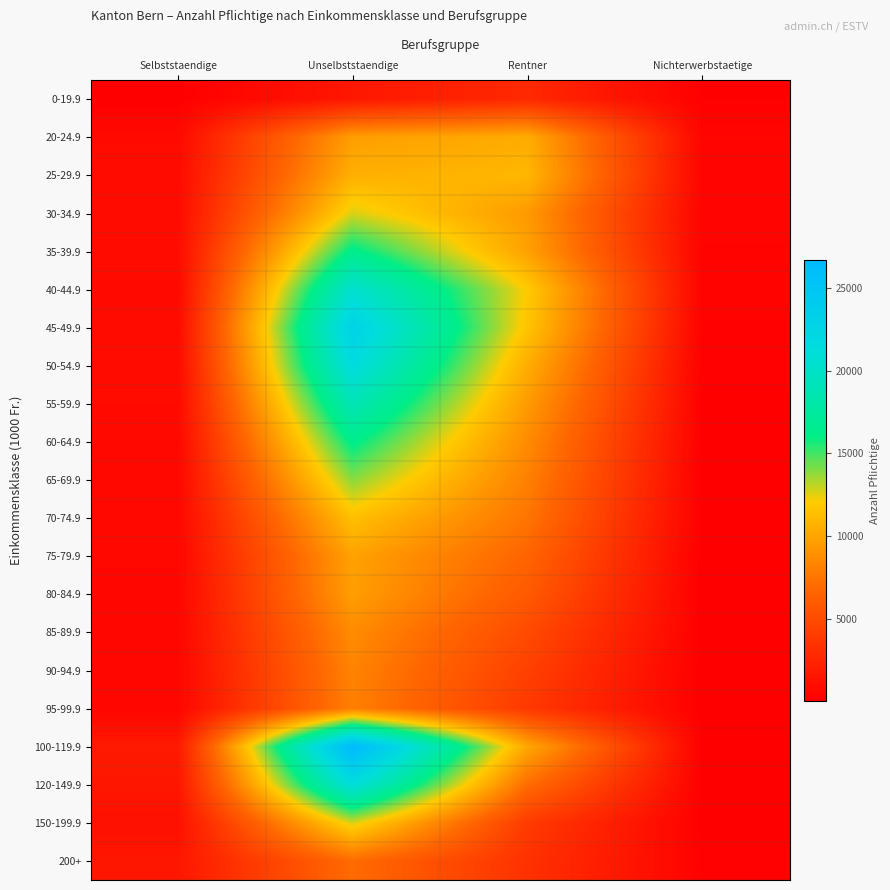

Rank the series at Unselbststaendige from highest to lowest value.

100-119.9, 45-49.9, 50-54.9, 120-149.9, 40-44.9, 55-59.9, 35-39.9, 60-64.9, 65-69.9, 150-199.9, 30-34.9, 70-74.9, 25-29.9, 75-79.9, 20-24.9, 80-84.9, 85-89.9, 90-94.9, 95-99.9, 200+, 0-19.9